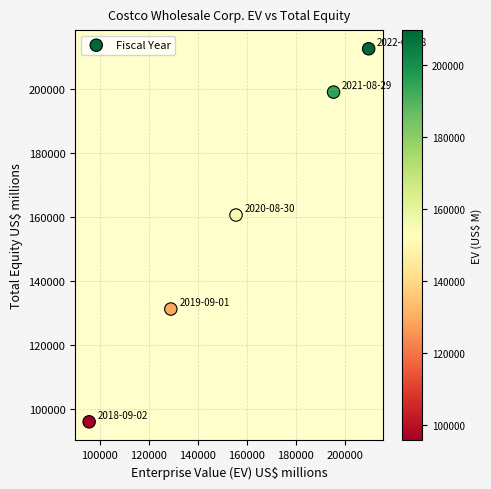

What is the average Y value?

159867